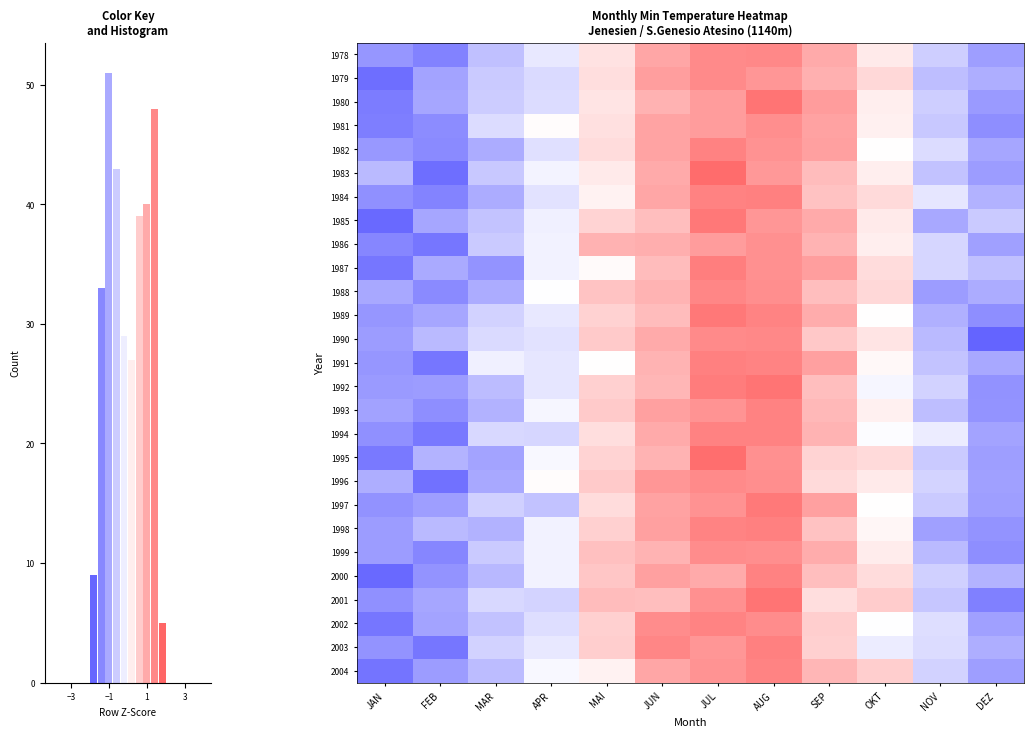

The value of 1981 at JAN is -0.7. True or false?

False